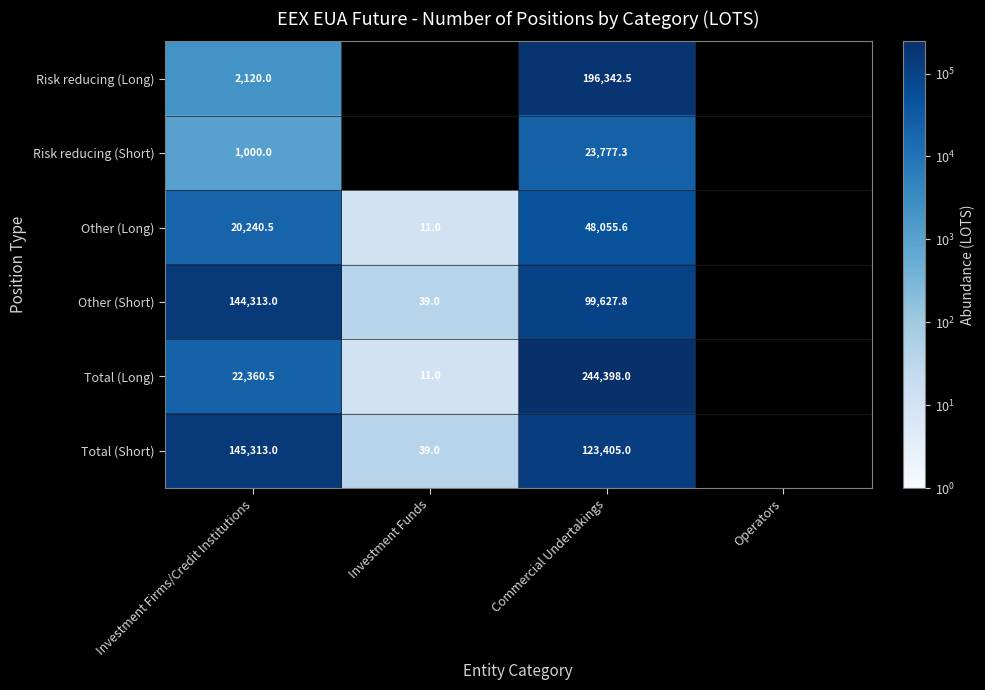

The Other (Short) series shows 22.4 at Investment Funds. True or false?

False